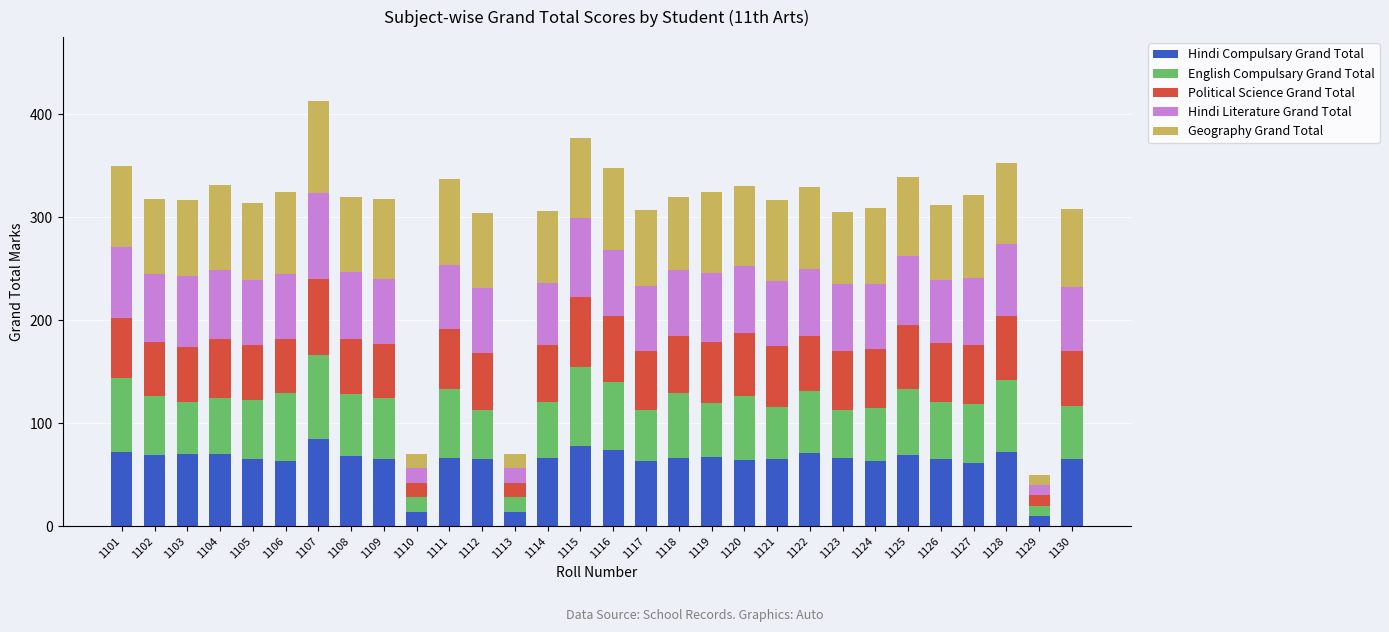

How many bars are there in total?

30